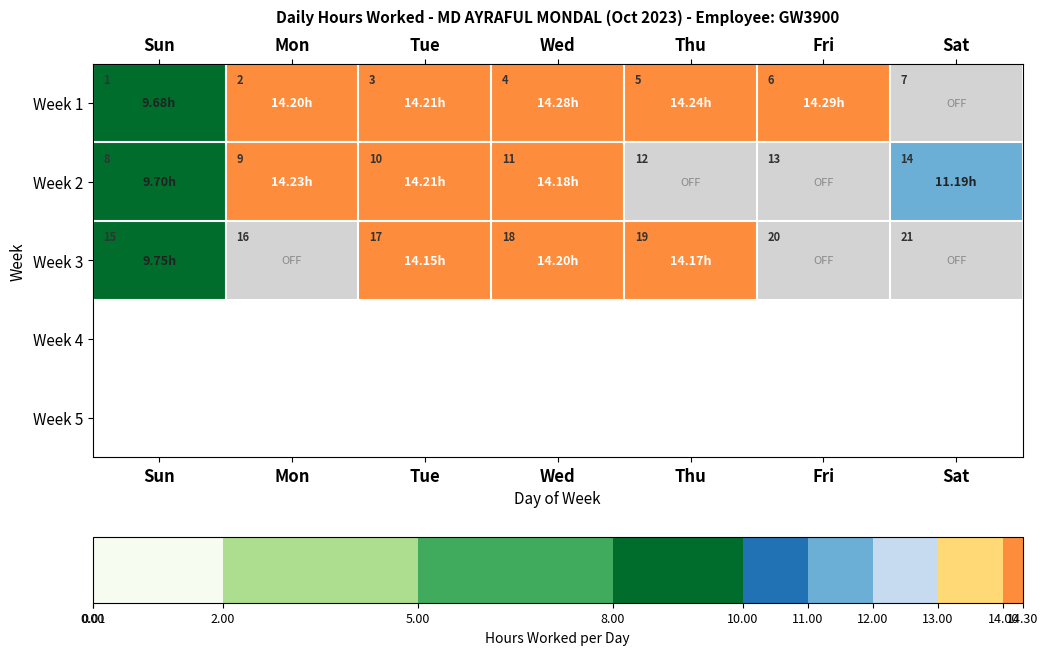

Where does the row_2 series first go above 9?

Sun